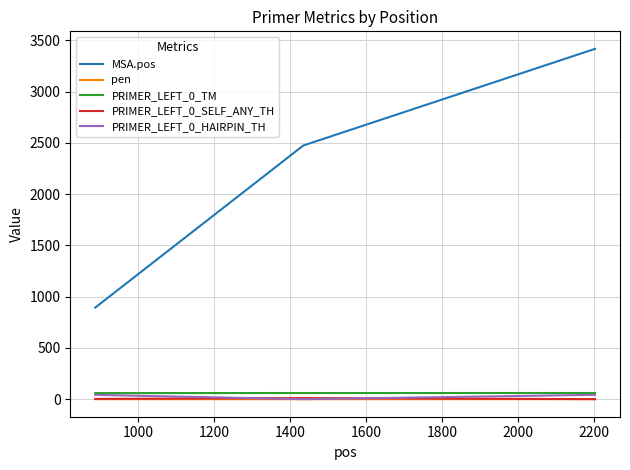

Which series has the largest total across all categories?

MSA.pos